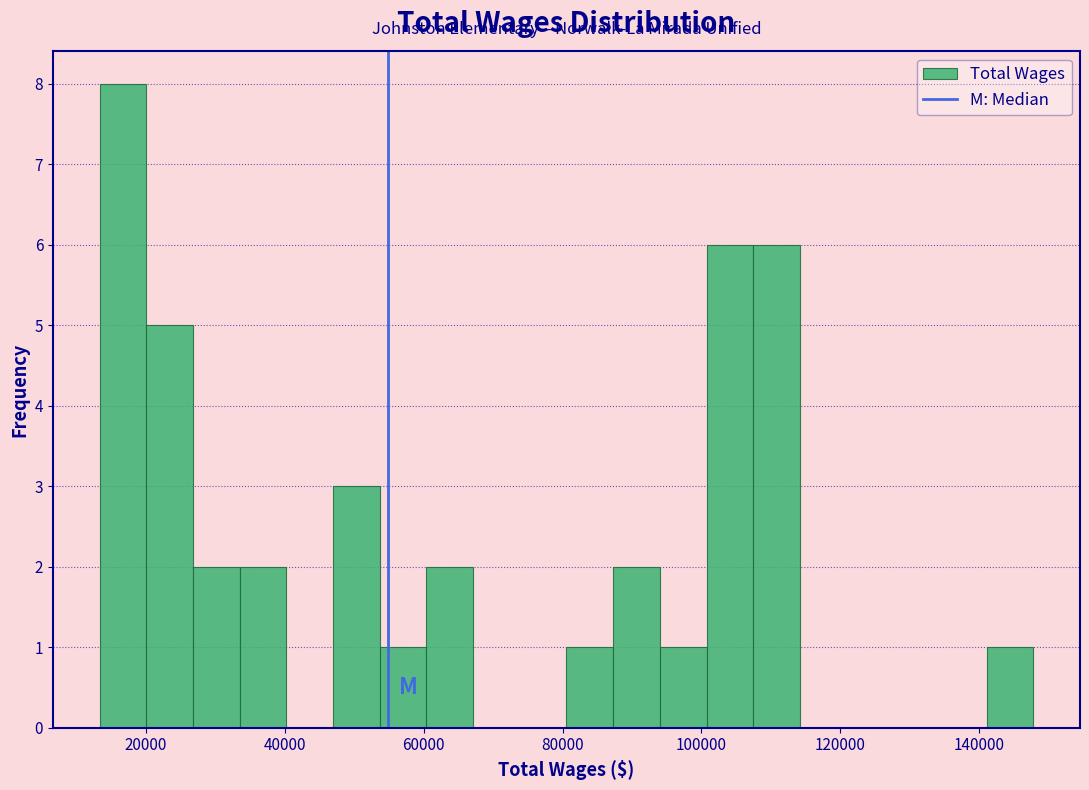

Around what value on the x-axis is the tallest bar? Give the approximate position of its centre, as read against the axis.

16000